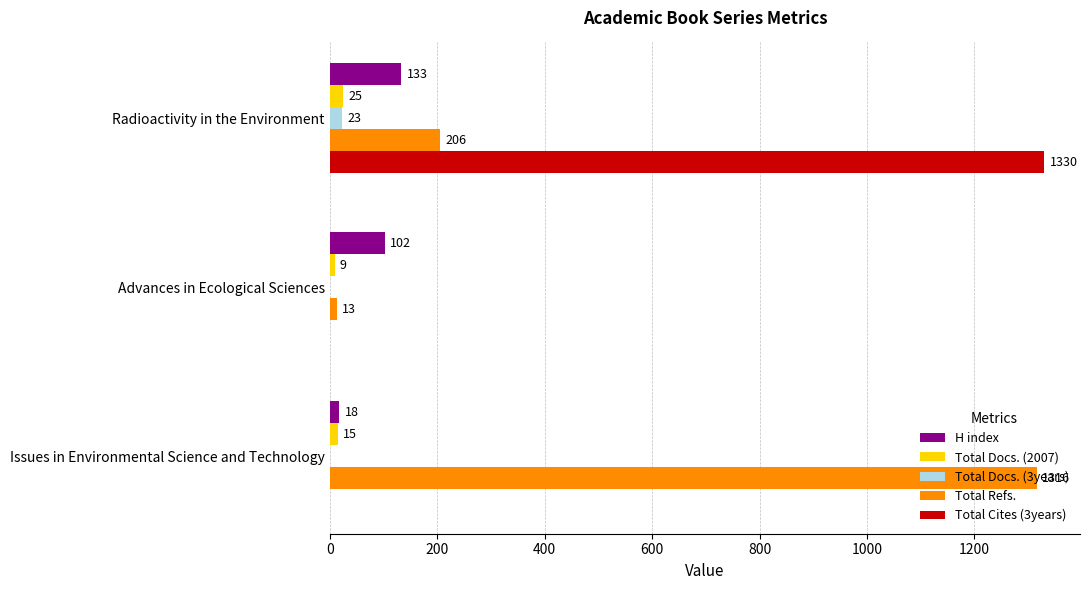

Which series has the widest spread of values?

Total Cites (3years)